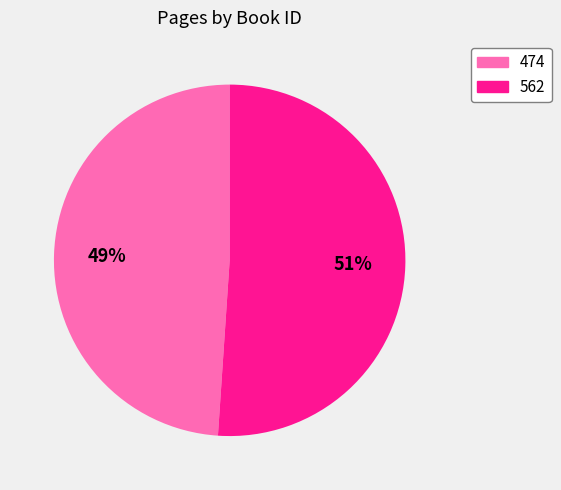

Rank the categories by value from highest to lowest.

562, 474